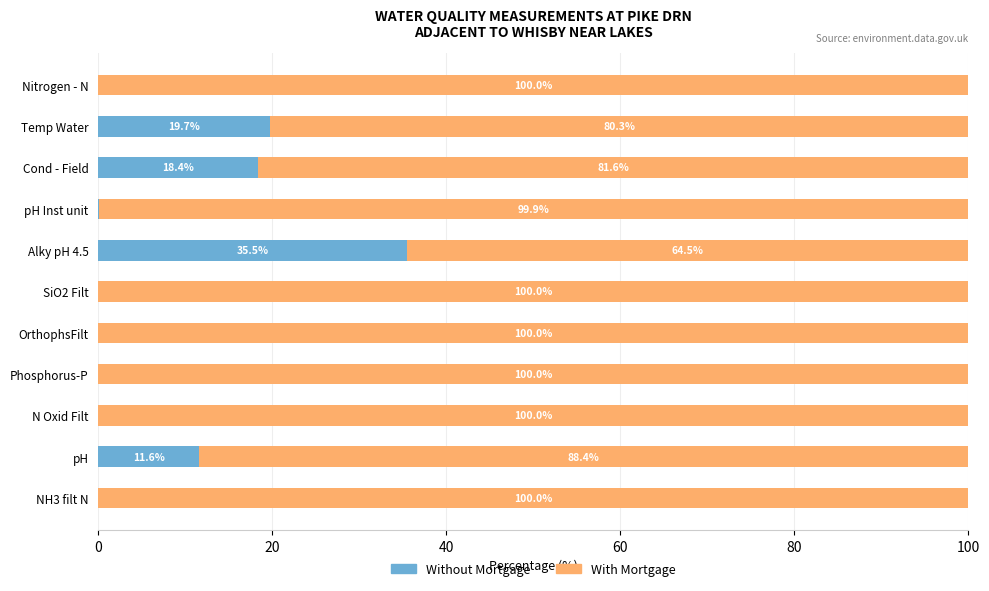

At which label is Without Mortgage closest to 17?

Cond - Field